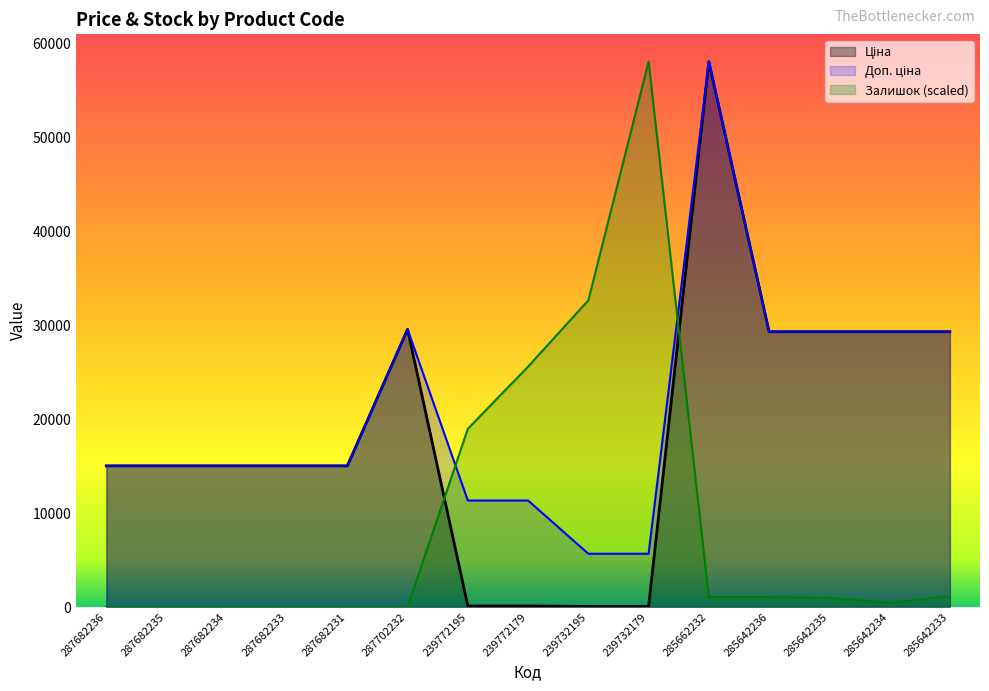

How many values in the Залишок series exceed 970?

8